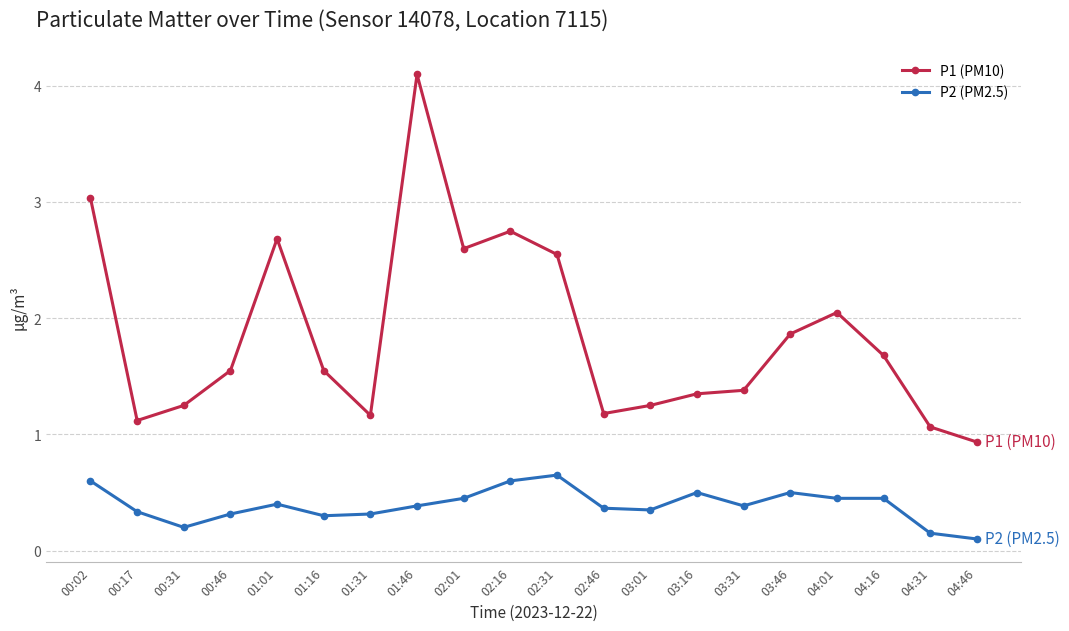

How many values in the P1 (PM10) series exceed 1?

19